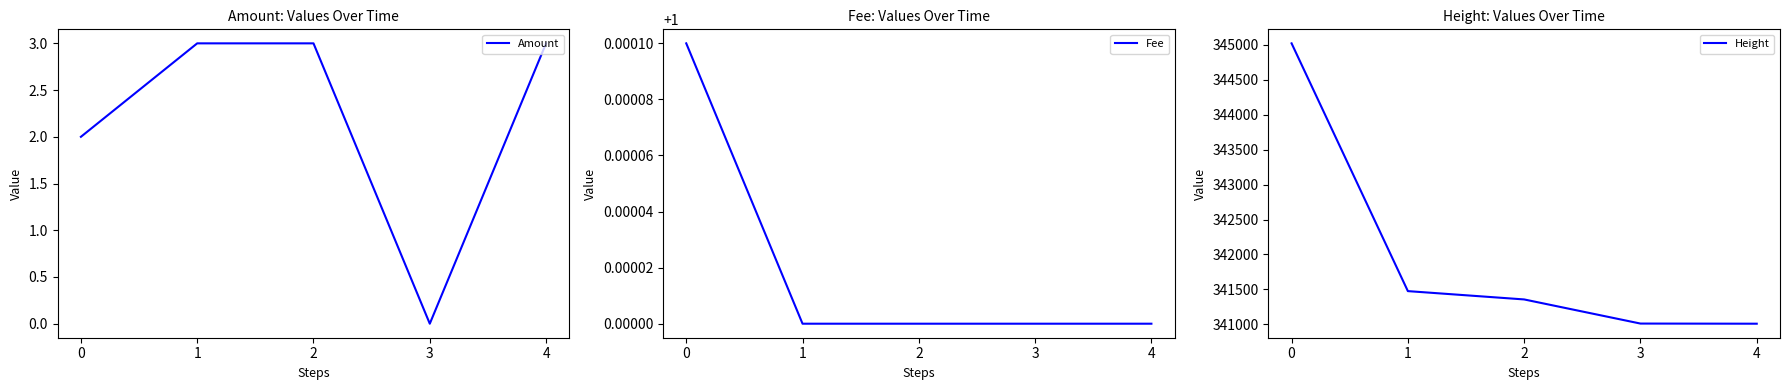

True or false: Amount has a value of 2.0 at 0.

True